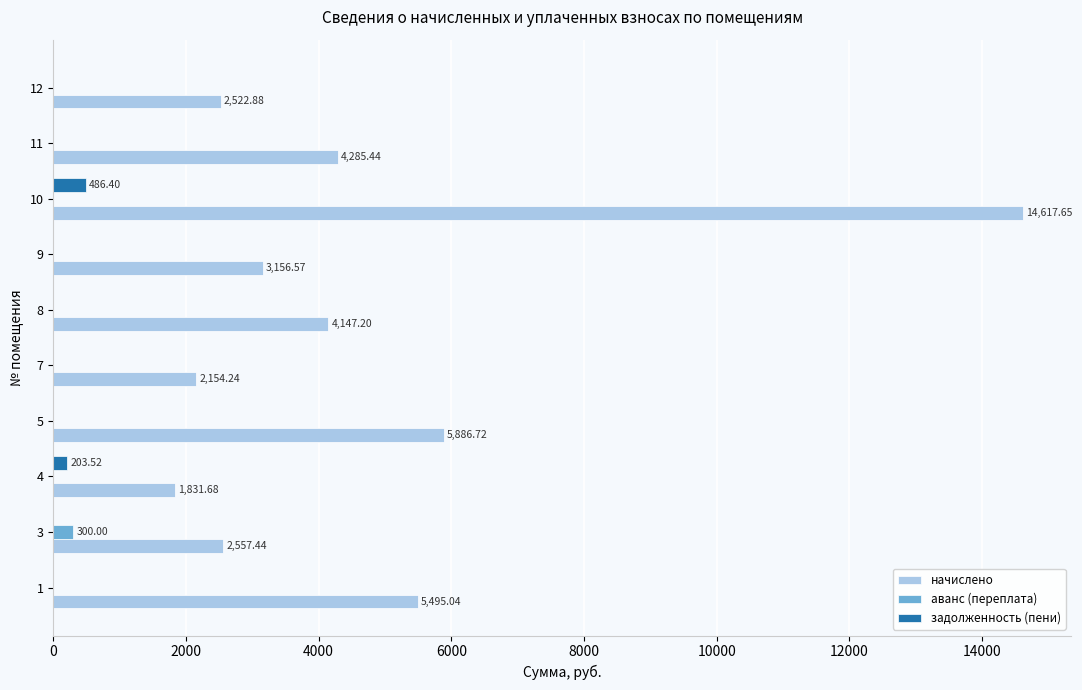

Between 1 and 4, which series saw the biggest shift?

начислено